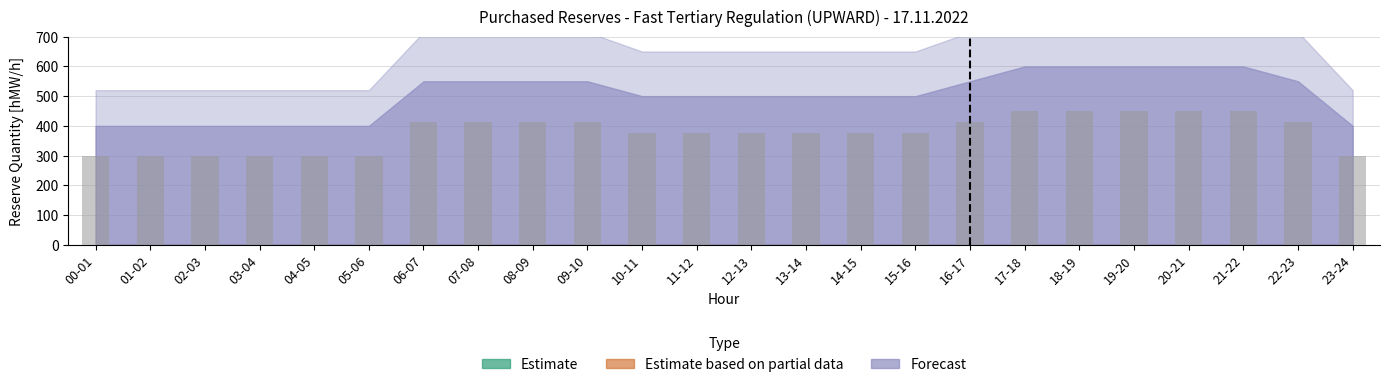

What is the value of the 18th bar from the left?

450.0